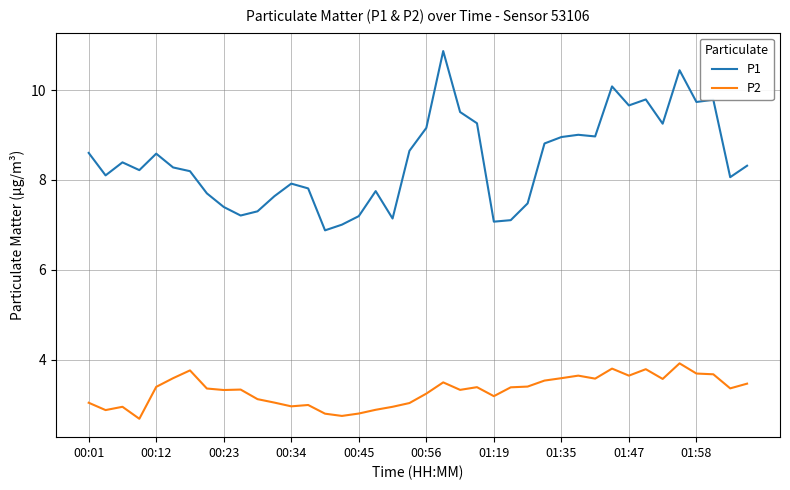

How many lines are shown in the chart?

2